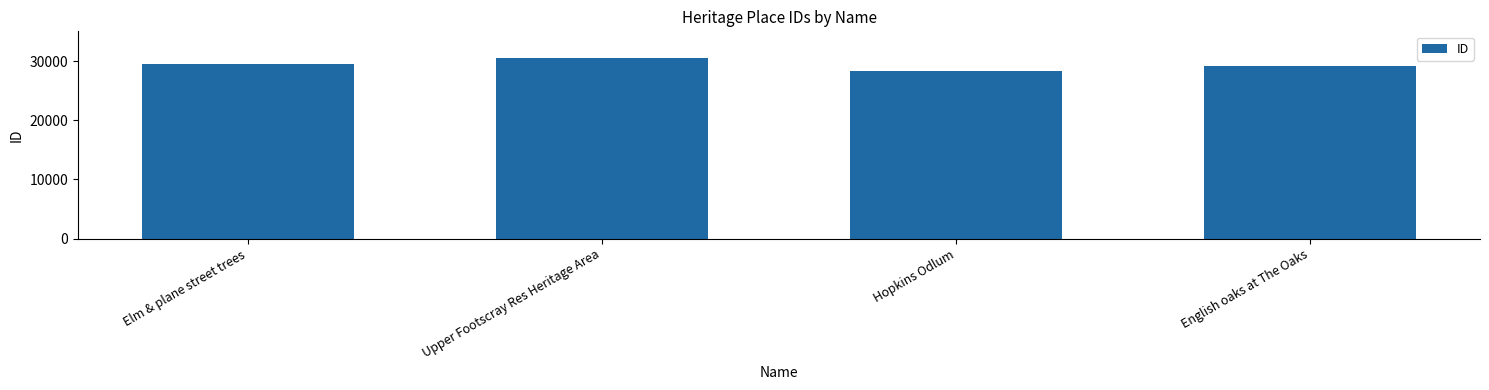

Which label corresponds to the largest value in the chart?

Upper Footscray Res Heritage Area